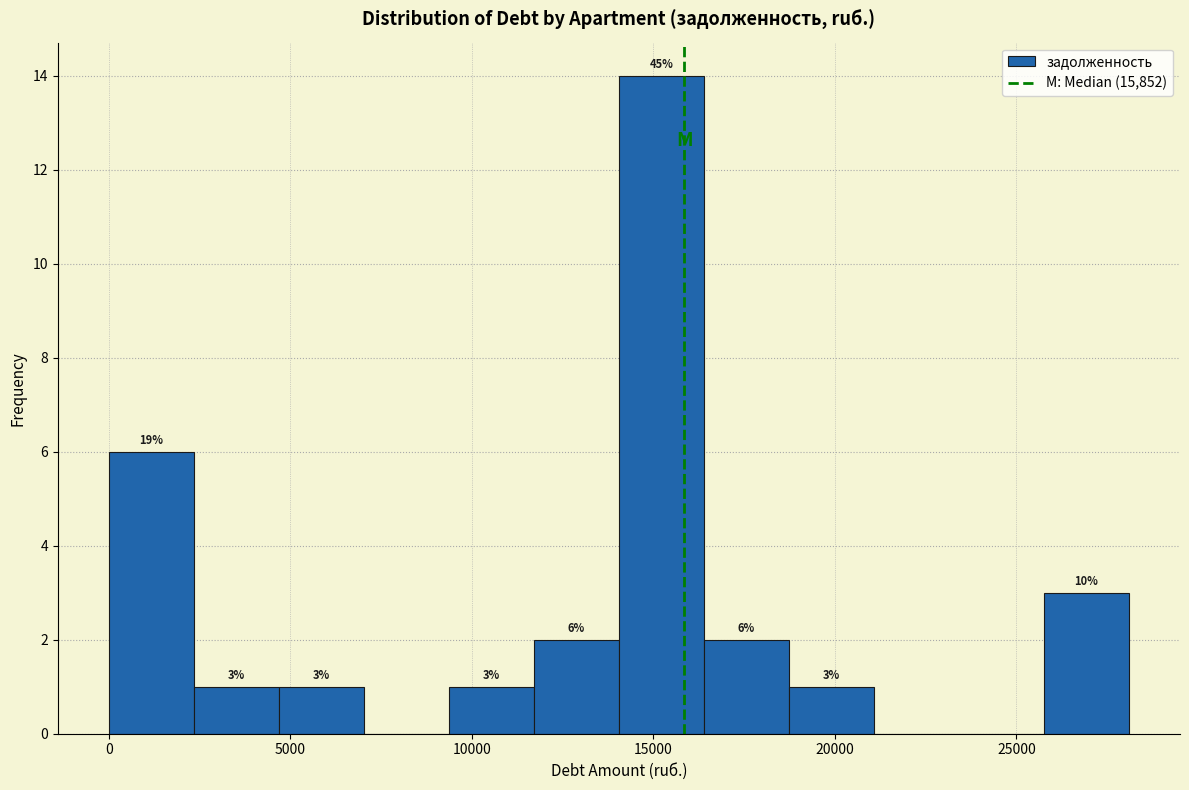

Which range on the x-axis has the tallest bar?

14000 to 16500